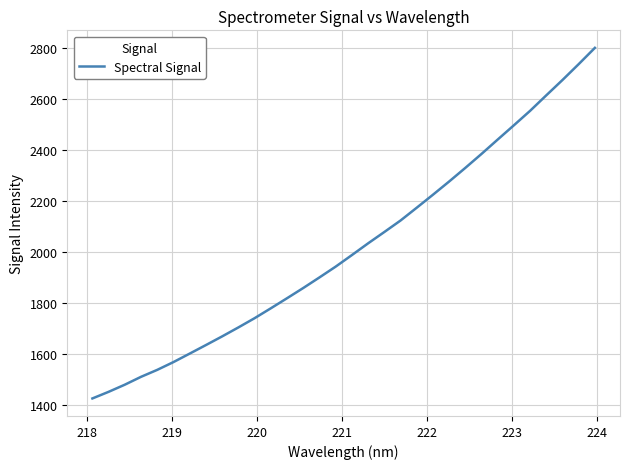

What is the greatest value displayed?

2799.2